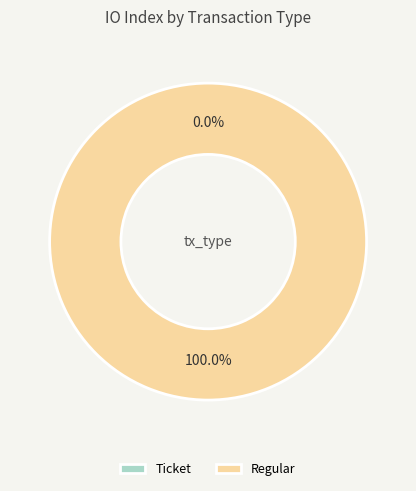

Count the number of slices in the pie.

2